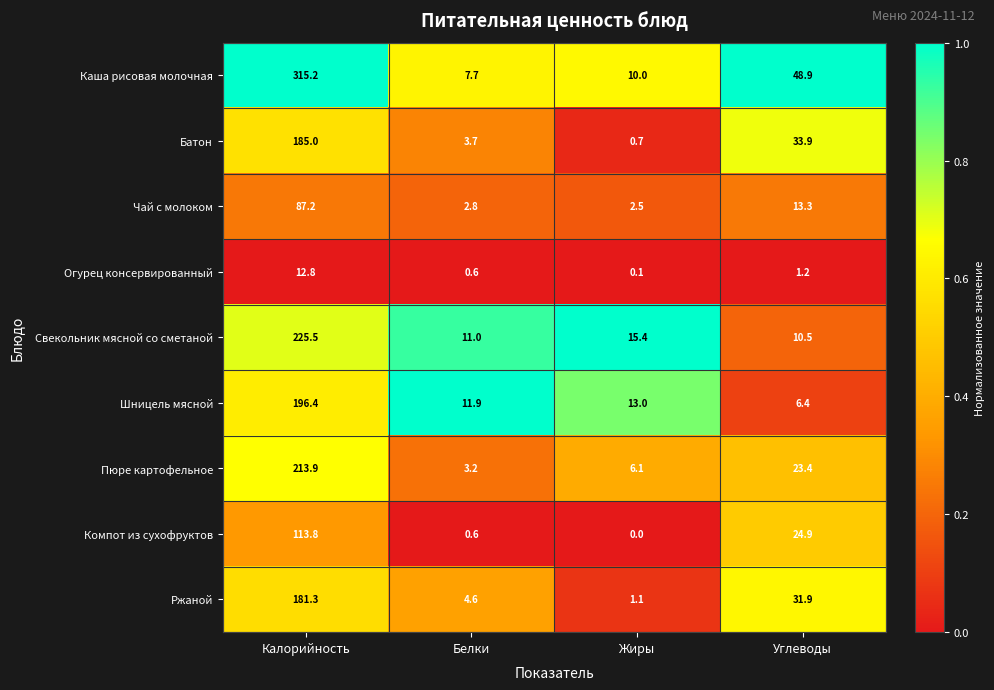

The value of Компот из сухофруктов at Углеводы is 24.9. True or false?

True